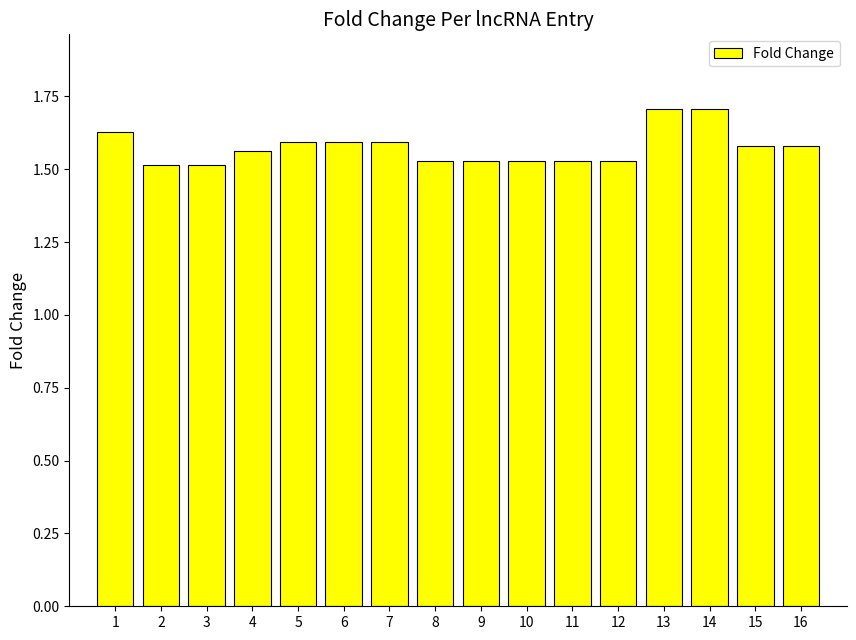

Between 16 and 11, which is larger?

16